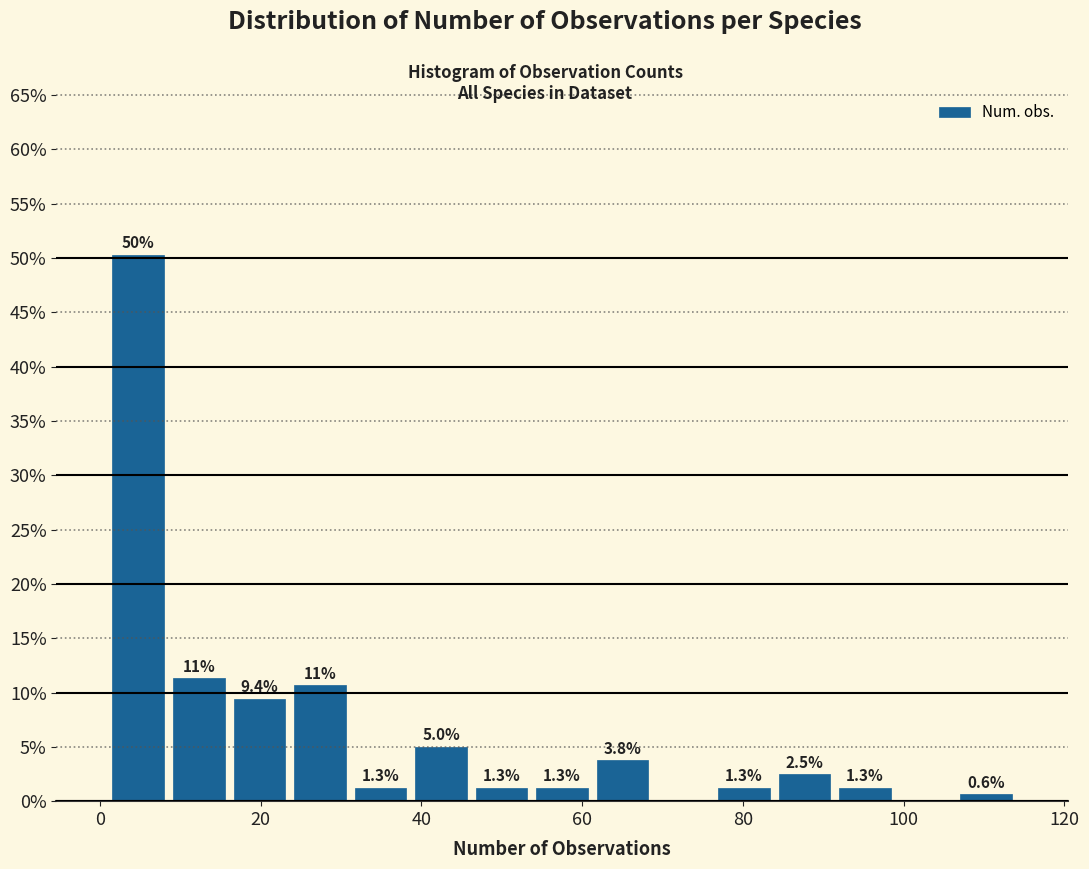

Around what value on the x-axis is the tallest bar? Give the approximate position of its centre, as read against the axis.

4